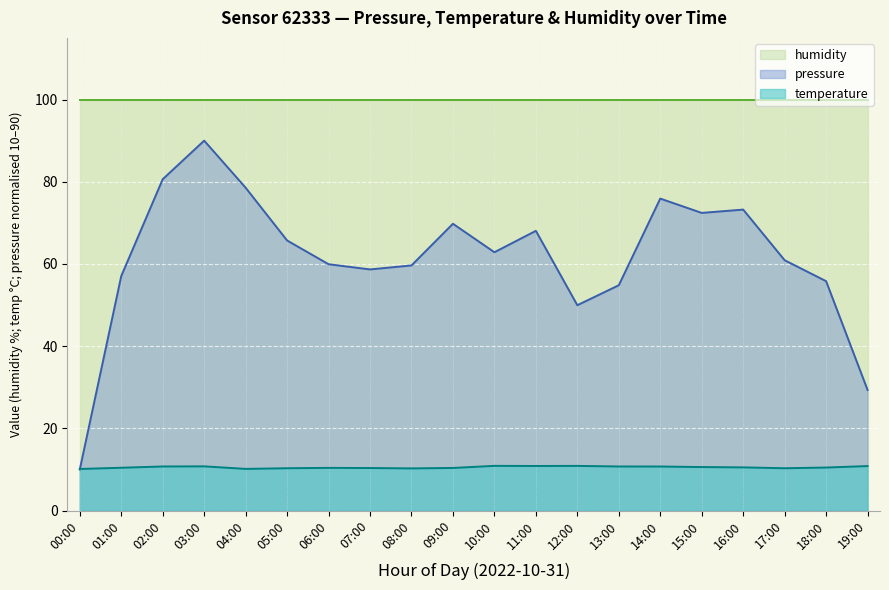

At which category is the sum across all series the highest?

03:00